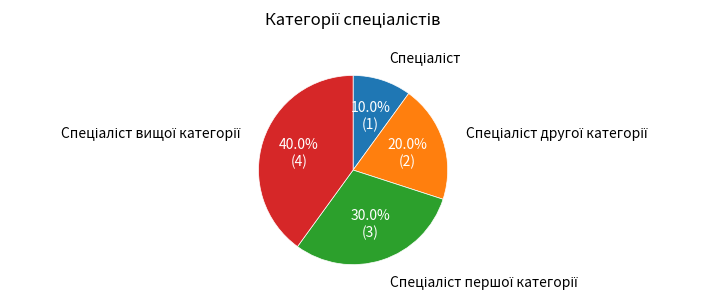

How many segments does this pie chart have?

4